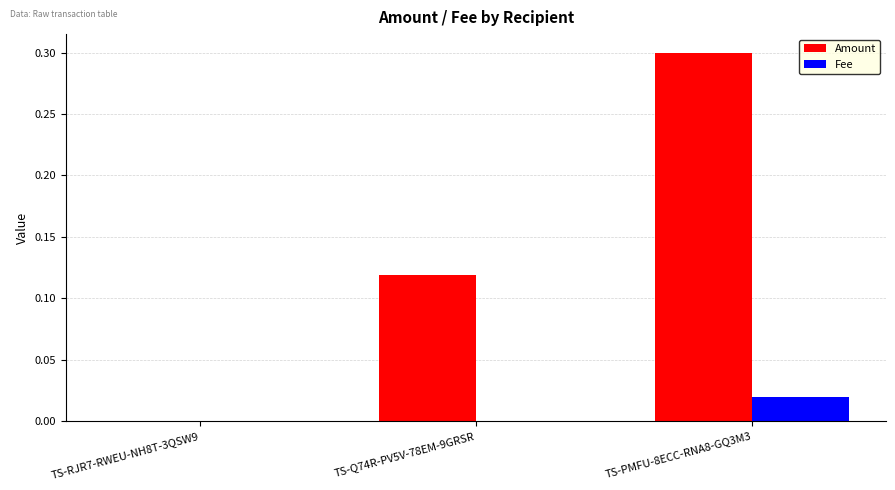

At which category is the sum across all series the highest?

TS-PMFU-8ECC-RNA8-GQ3M3